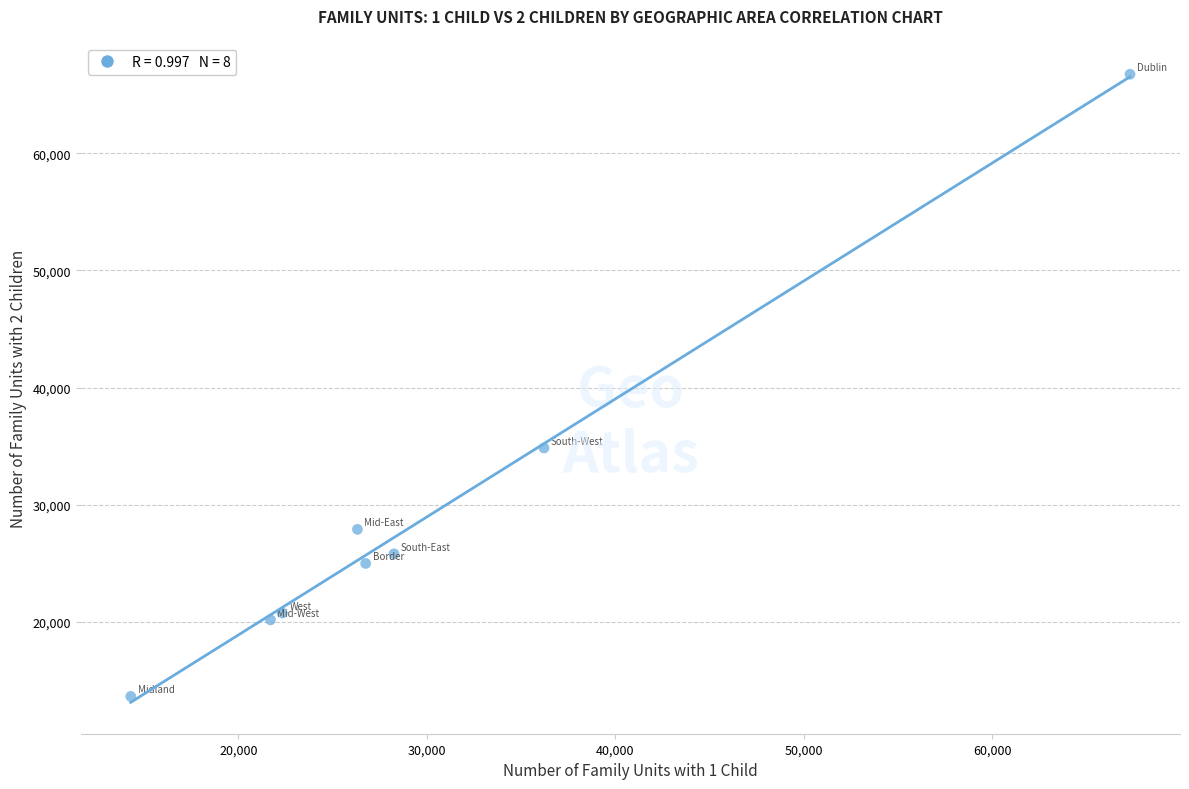

What Y value in the scatter plot is closest to 40193?

34844